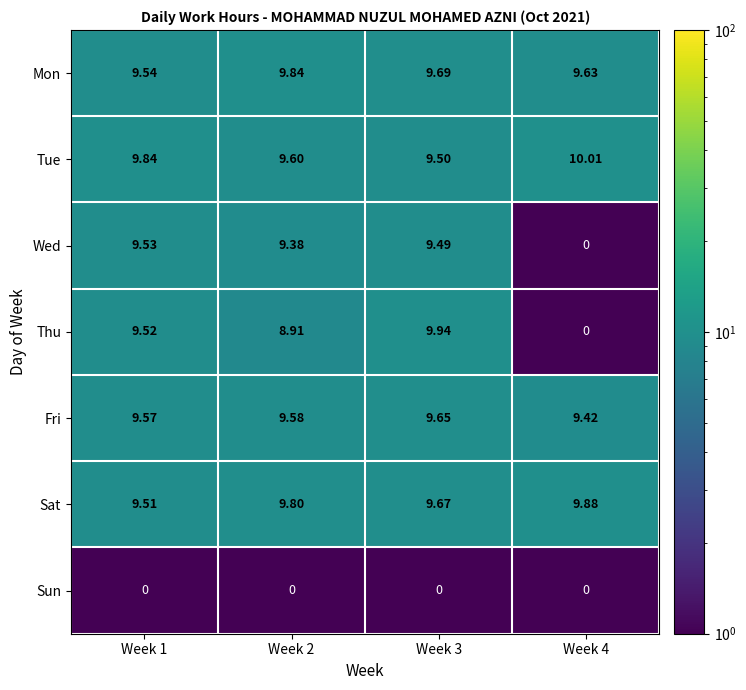

What is the total value across all series at Week 3?

57.9